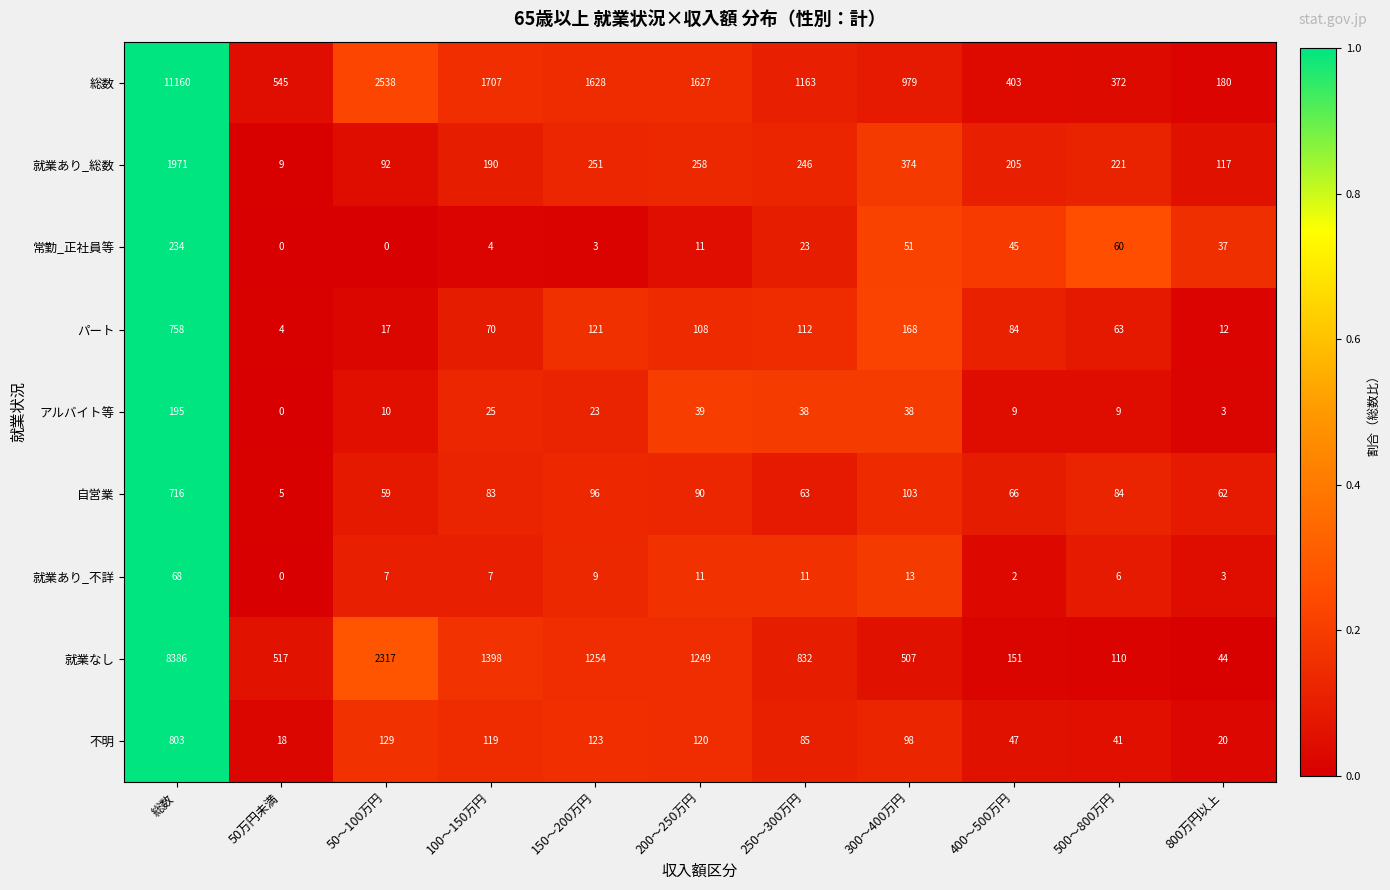

The value of 就業あり_不詳 at 150～200万円 is 9. True or false?

True